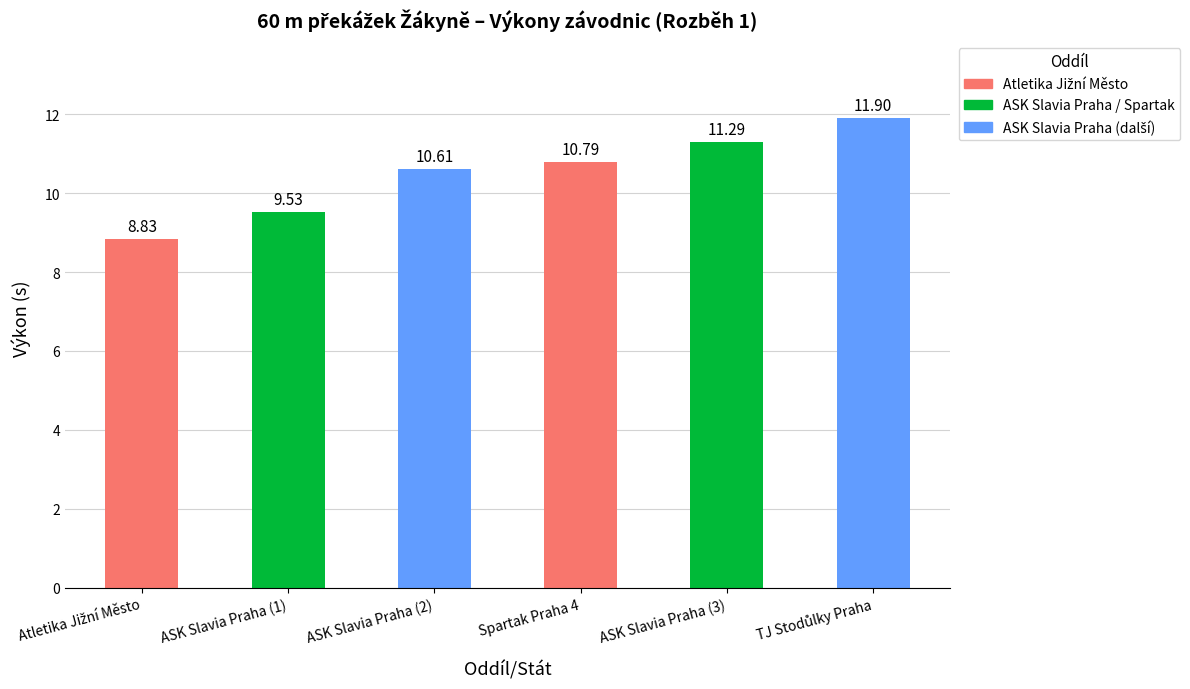

At which label does the data first exceed 10?

ASK Slavia Praha (2)